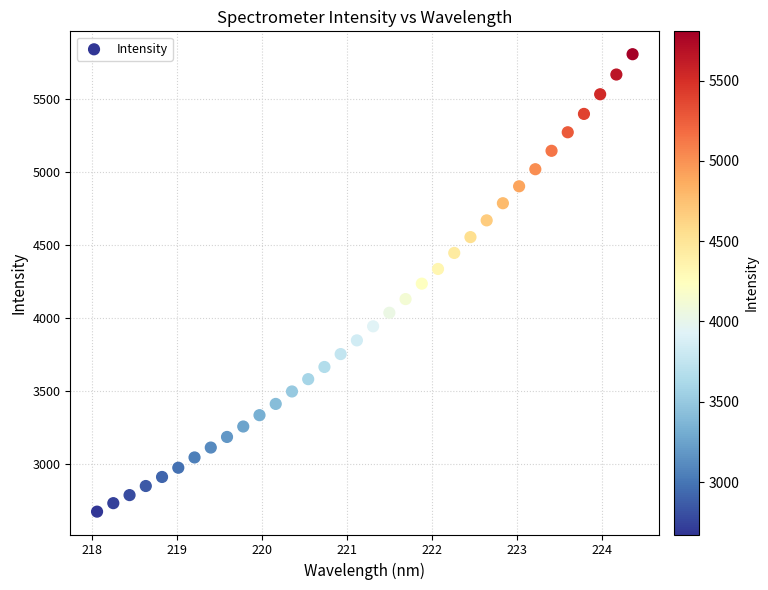

What is the range of Y values (max minus min)?

3133.6